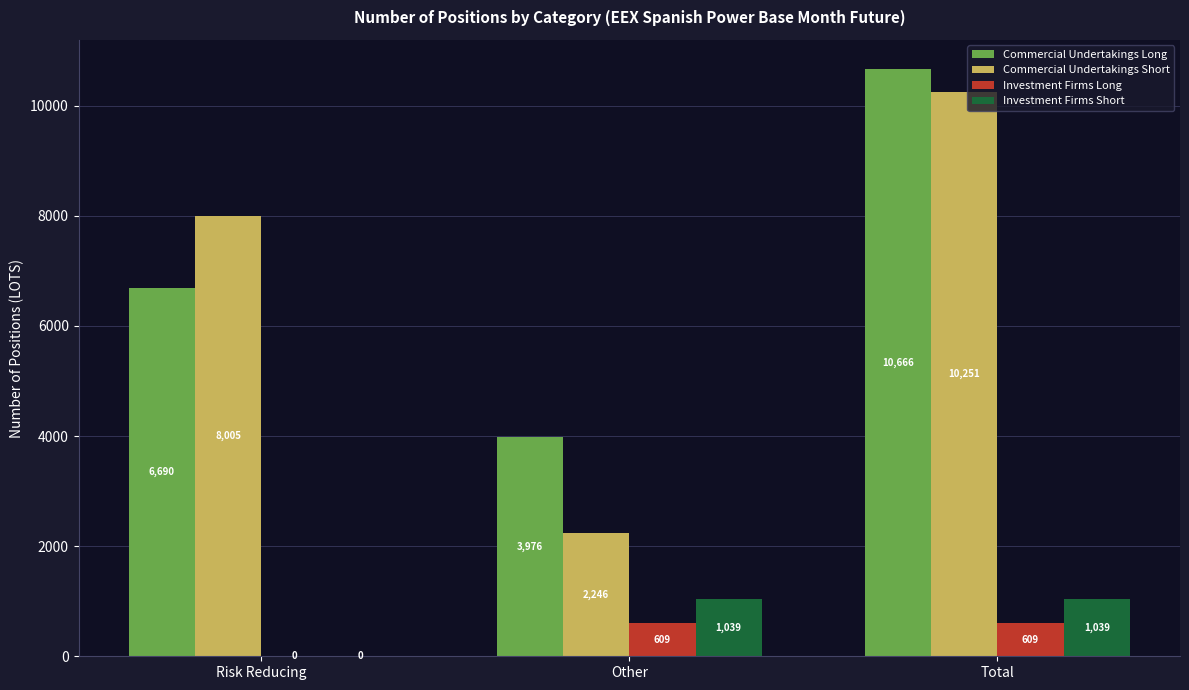

What is the sum of all Commercial Undertakings Short values?

20502